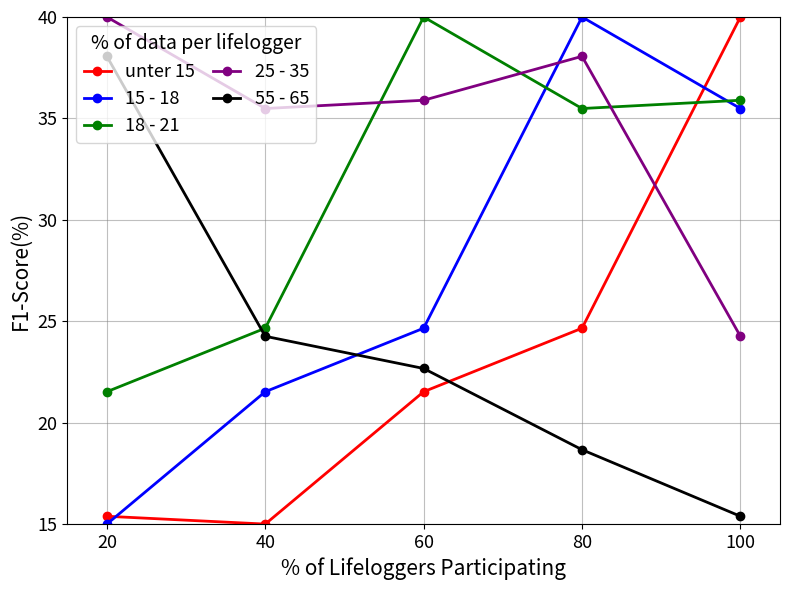

Count the number of data series in this chart.

5